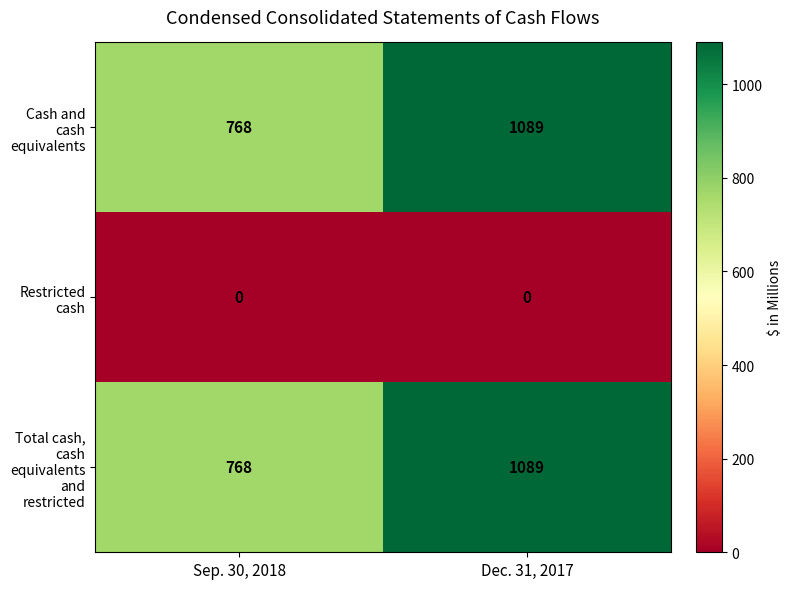

Read the Cash and cash equivalents value at Sep. 30, 2018, to the nearest 50.

750